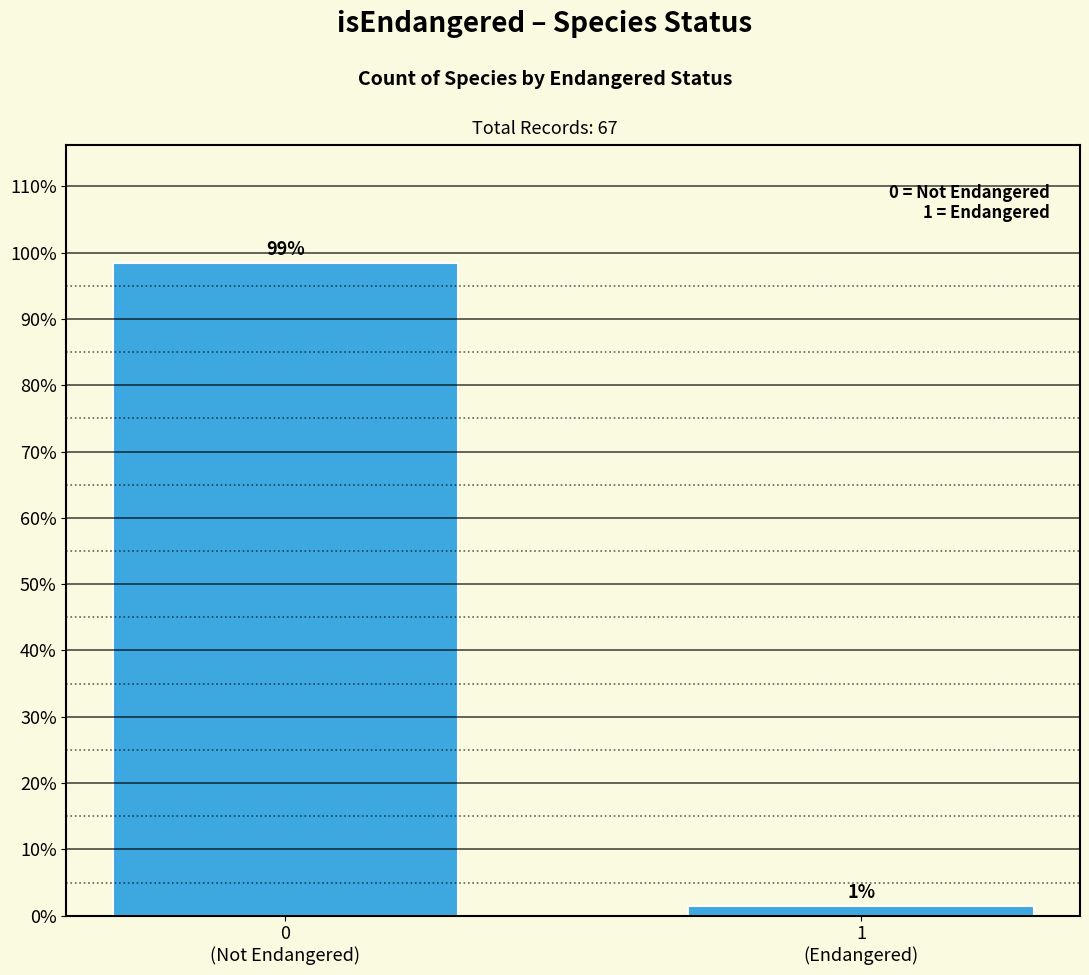

What is the value of the 2nd bar from the left?

1.5